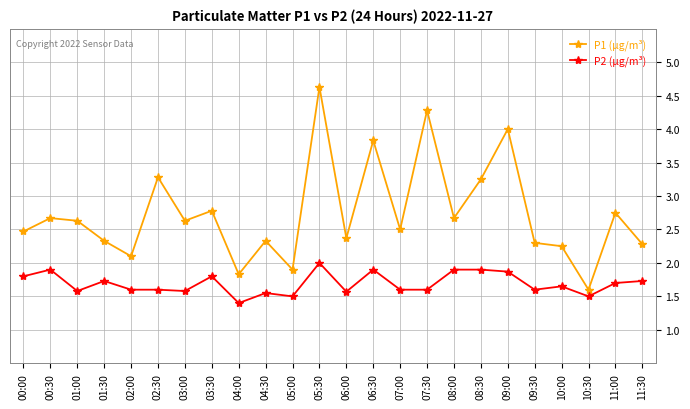

Rank the series by their maximum value, from highest to lowest.

P1 (µg/m³), P2 (µg/m³)